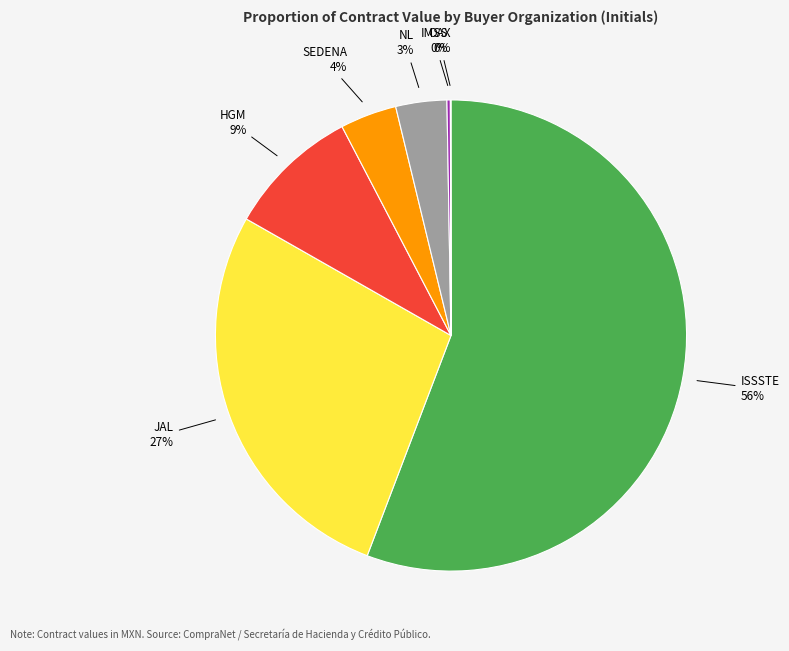

To the nearest percent, what is the average slice percentage?

14%